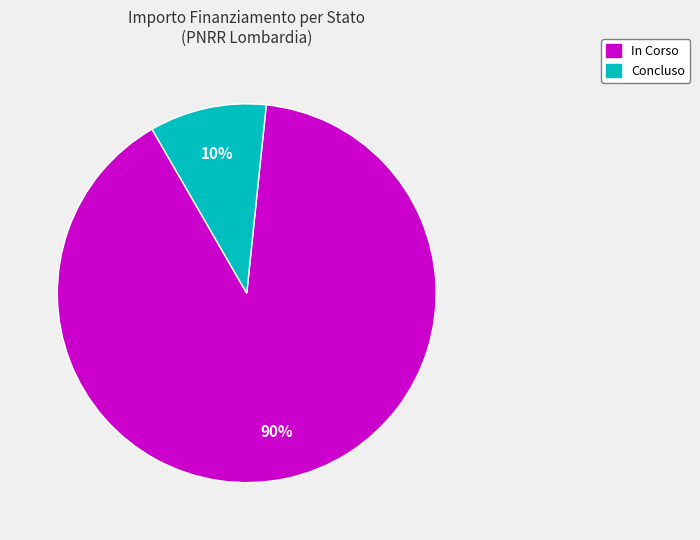

Is there any slice that represents more than half of the pie?

Yes